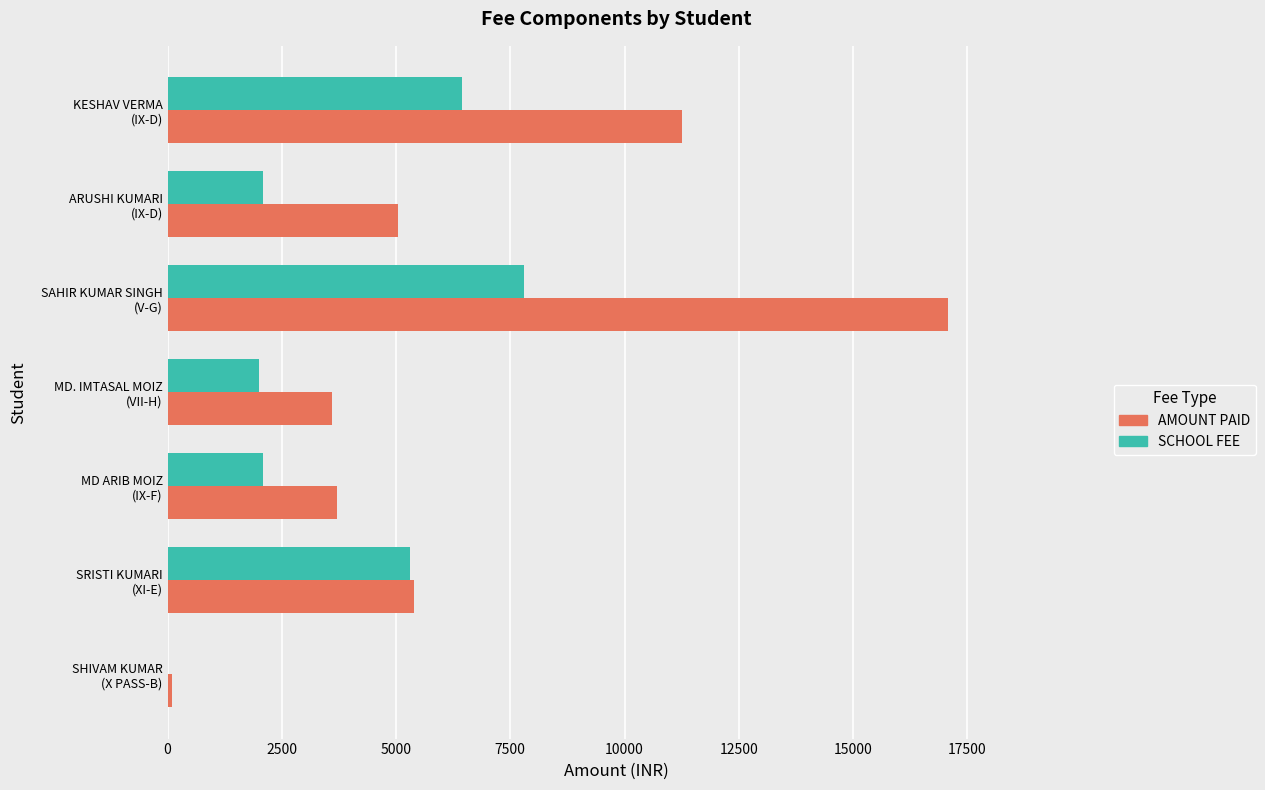

What is the highest value of the AMOUNT PAID series?

17080